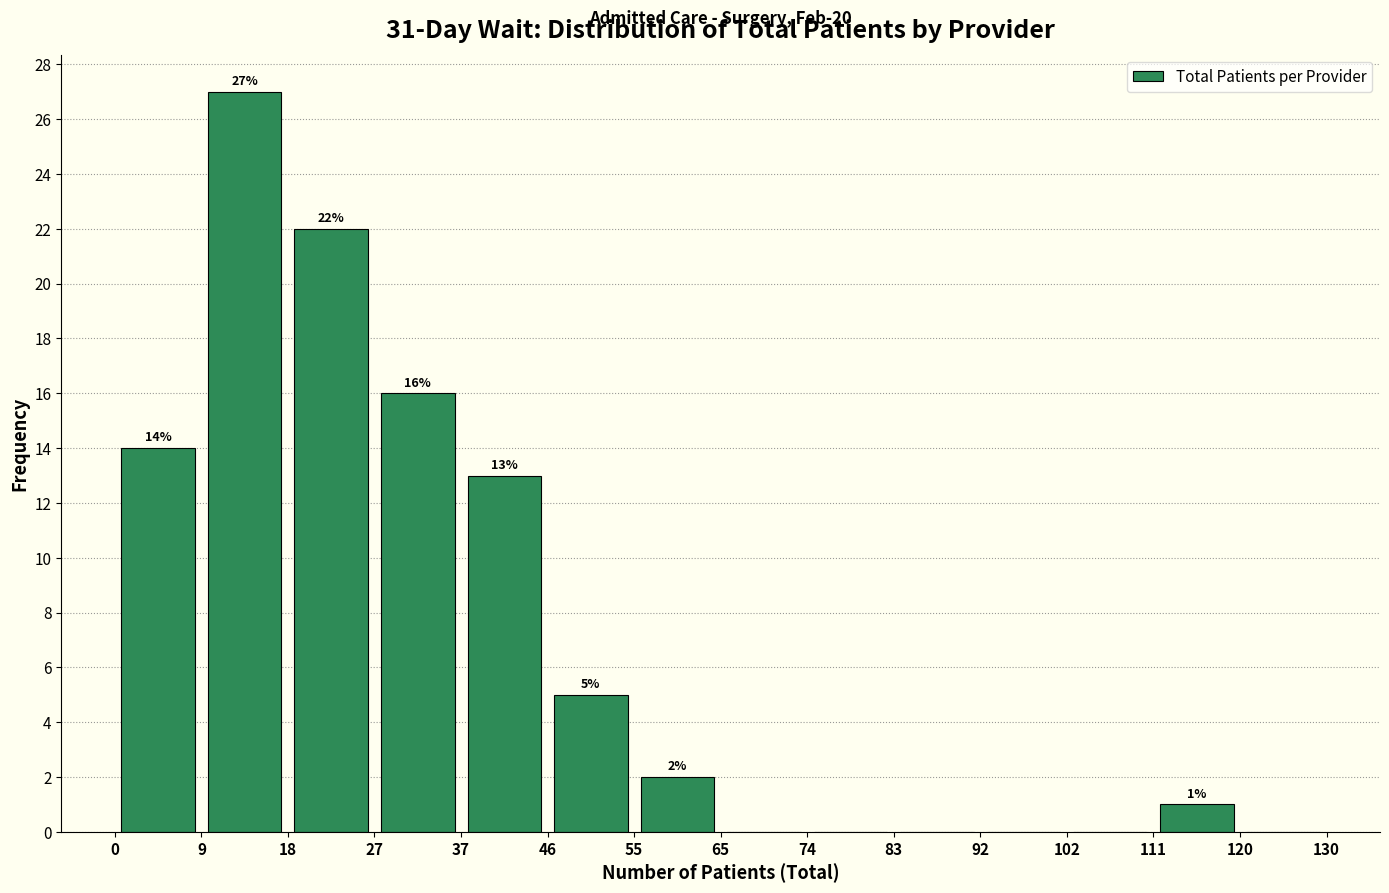

Over which range of the x-axis is the bar tallest?

9 to 18